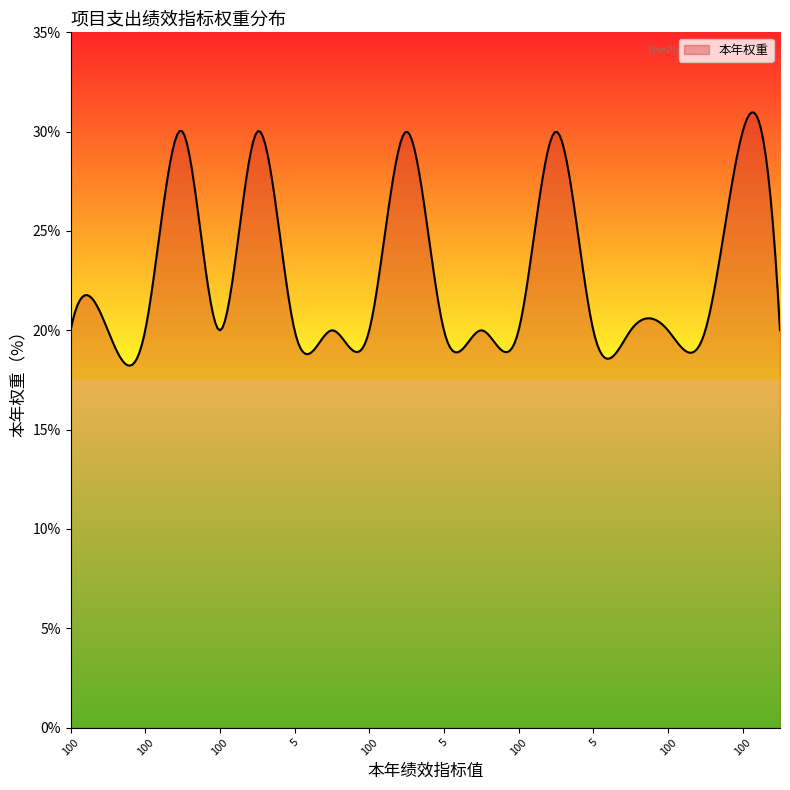

What is the minimum value shown in the chart?

18.2